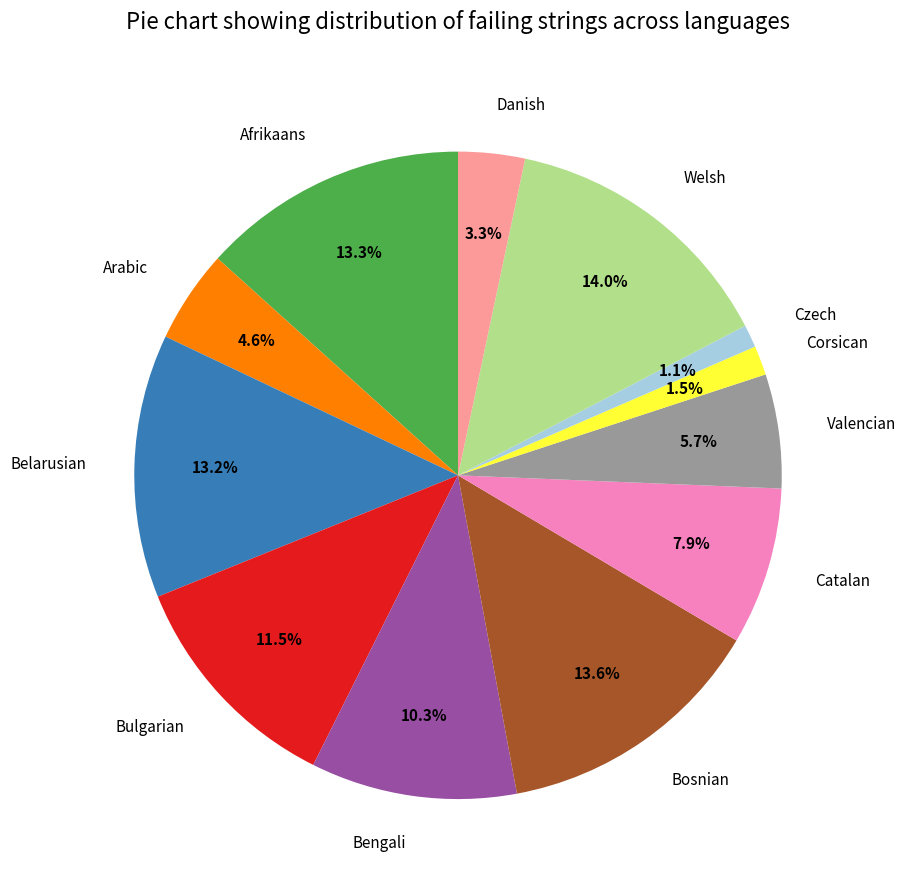

True or false: Bulgarian accounts for 20% of the total.

False